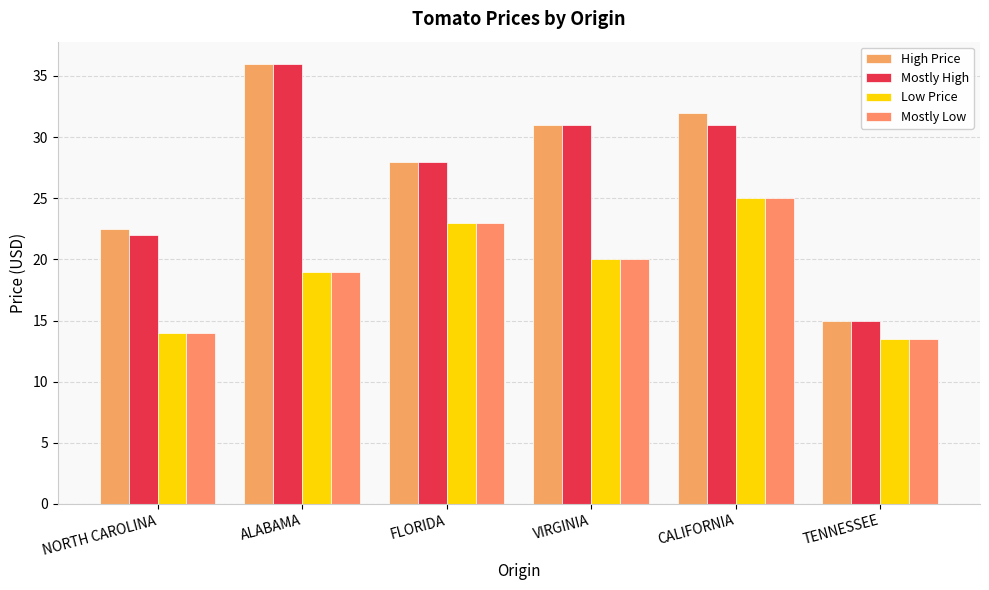

How many distinct data groups are displayed?

4